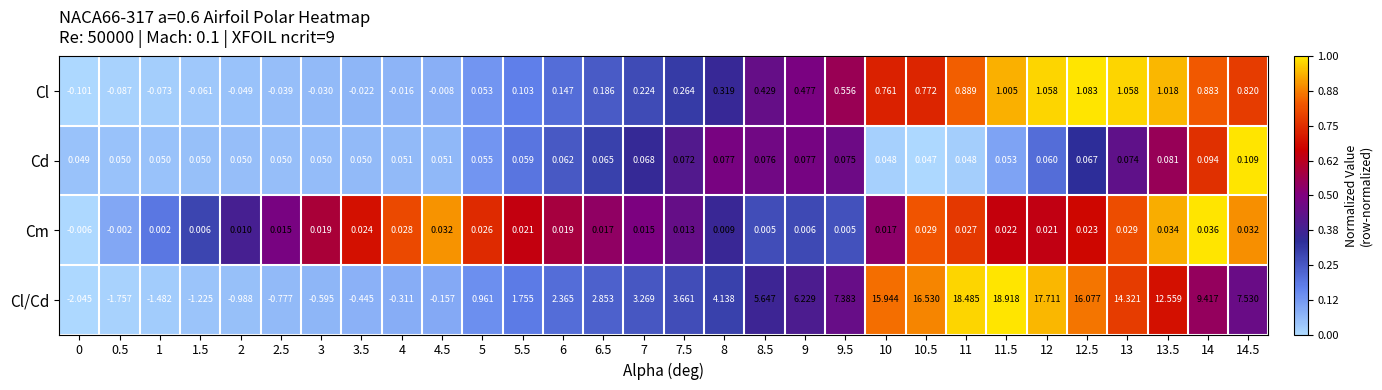

Rank the series at 14.5 from lowest to highest value.

Cm, Cd, Cl, Cl/Cd